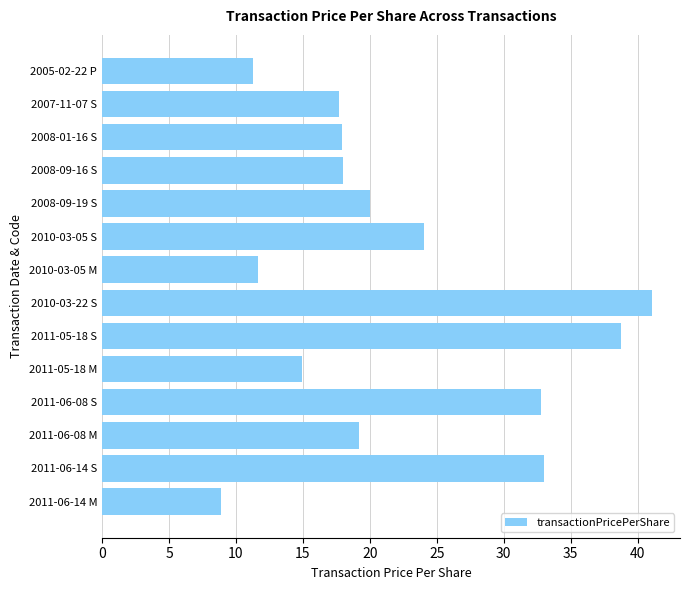

Read the value at 2011-06-14 S.

33.0